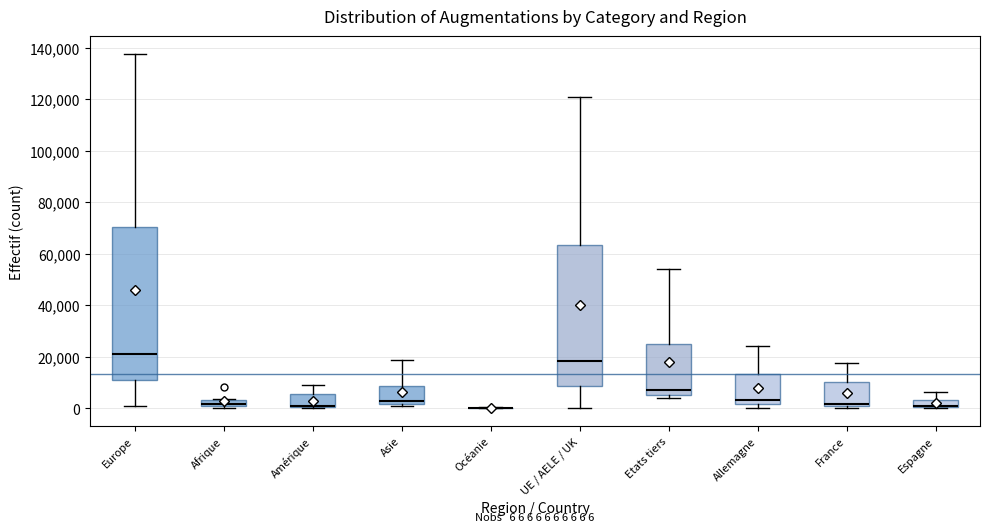

Which box is the tallest, from its lower edge to its upper edge?

Europe